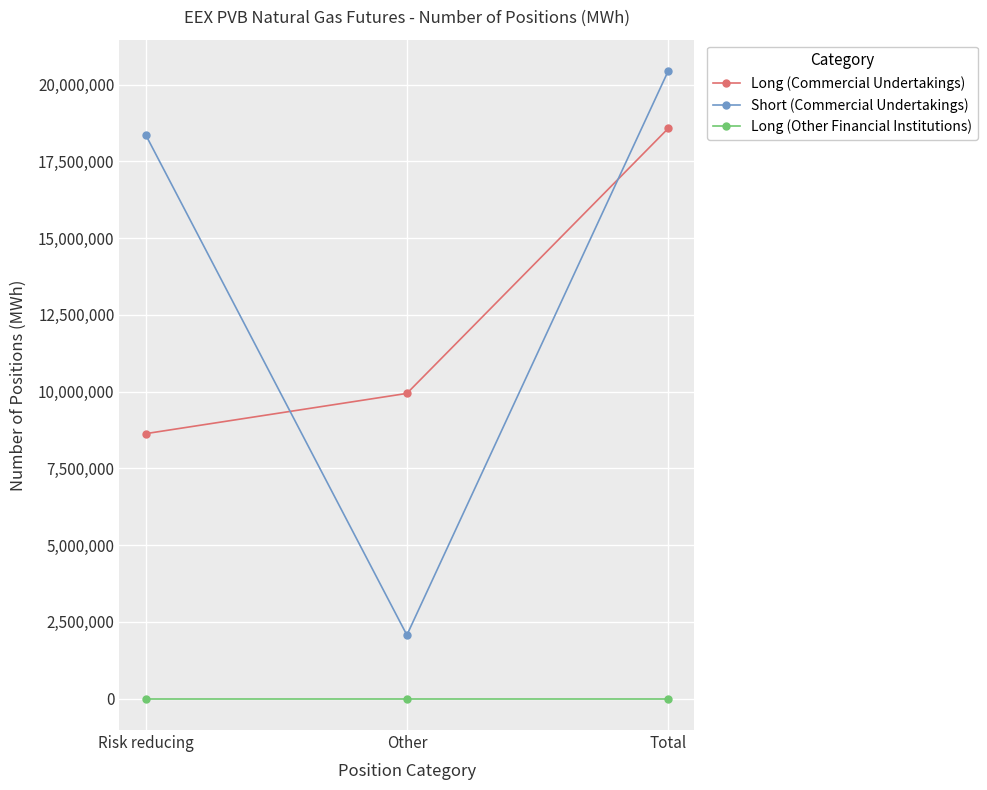

Which series has the largest total across all categories?

Short (Commercial Undertakings)